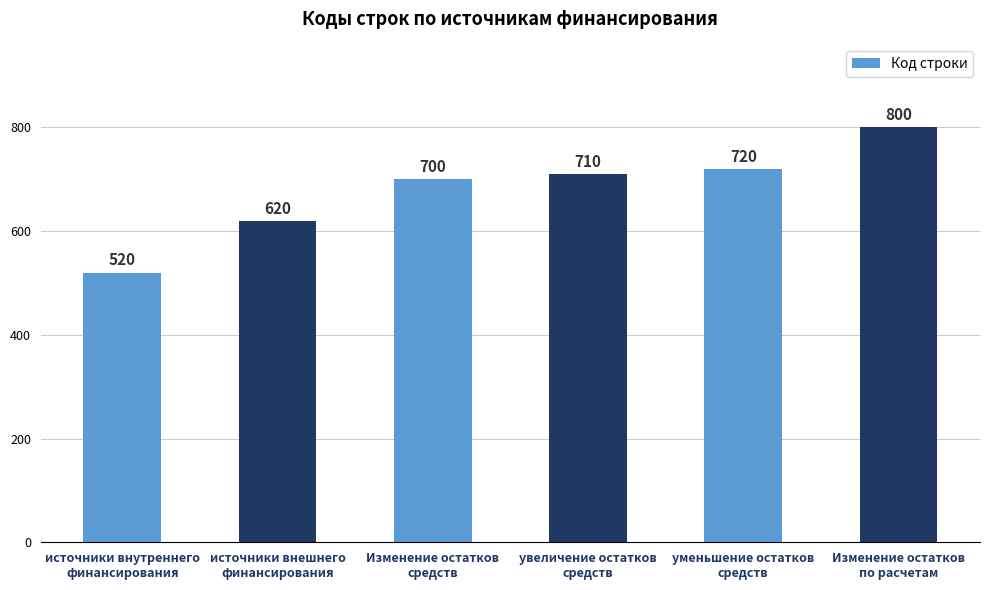

Reading left to right, extract all data points from this chart.

520	620	700	710	720	800